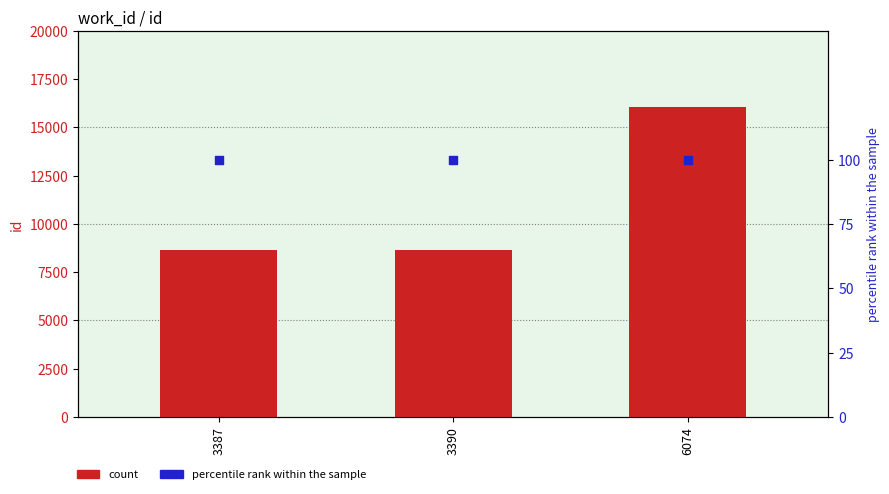

What is the total value across all series at 3387?

8768